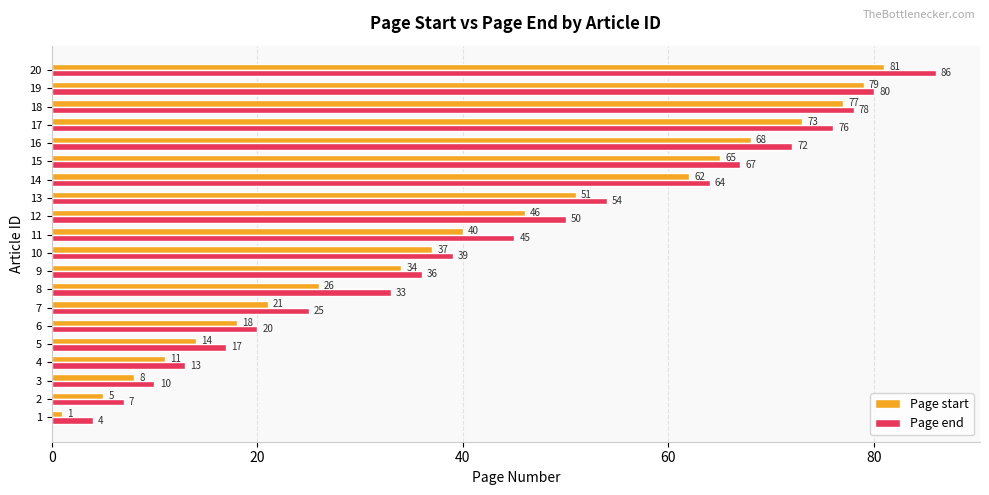

Between 1 and 18, which series saw the biggest shift?

Page start